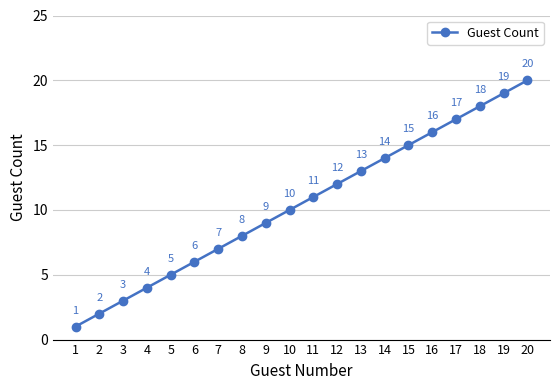

How many lines are shown in the chart?

1